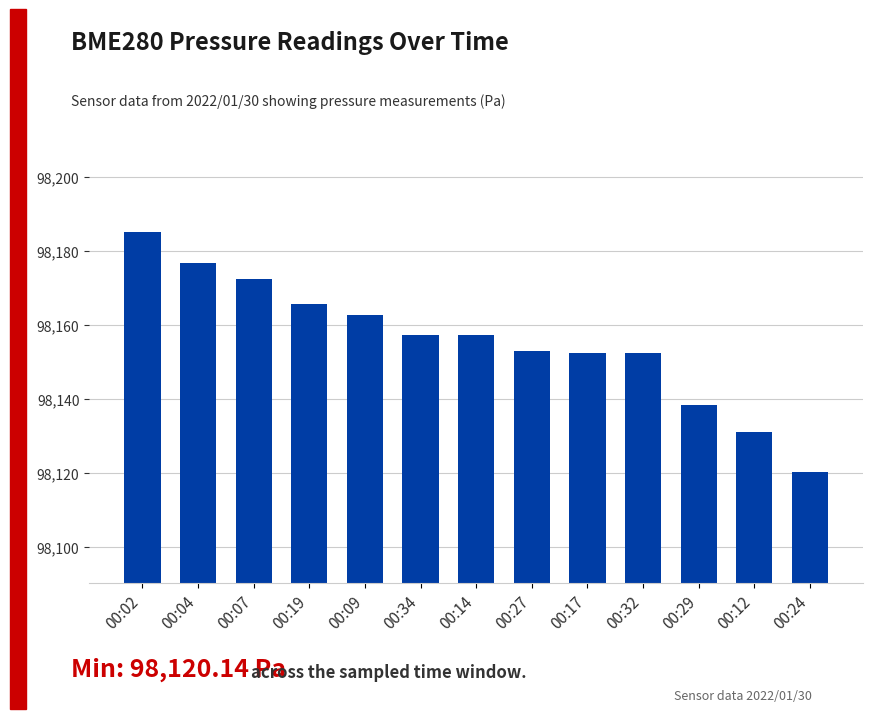

Is it true that the value at 00:29 is 98138.5?

True